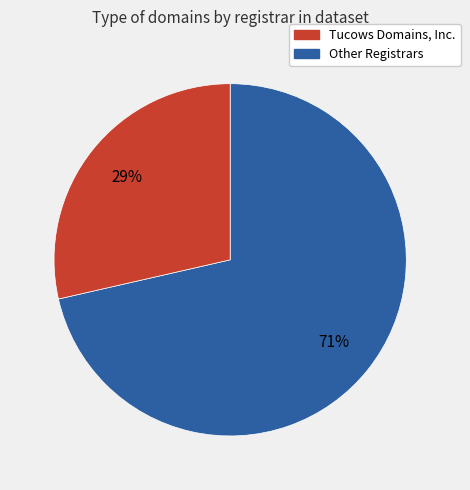

Does any single category account for the majority?

Yes